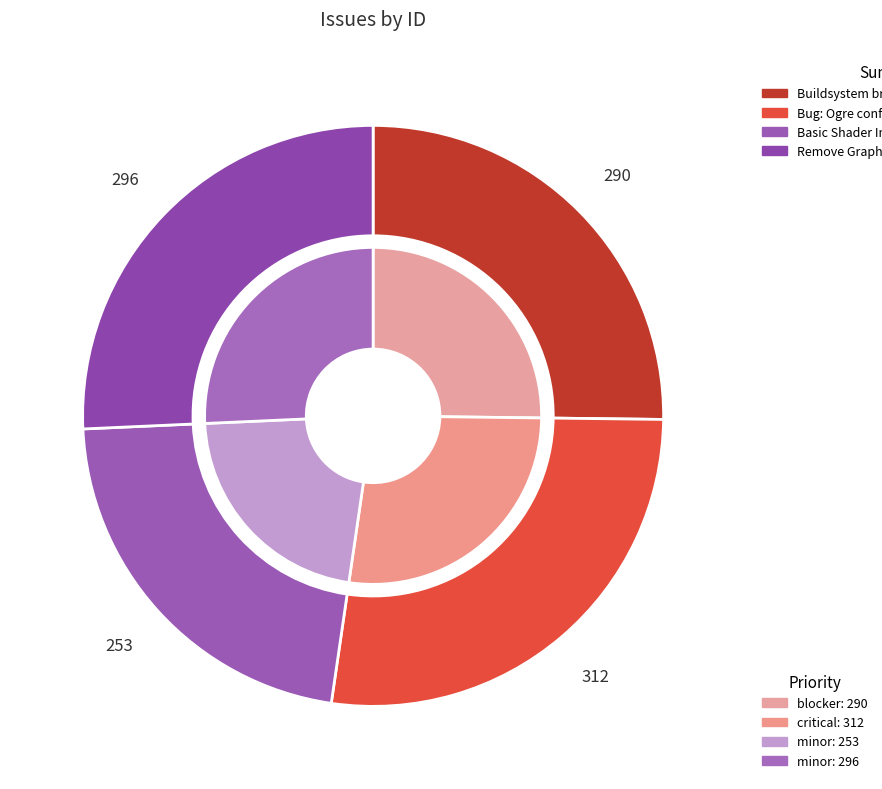

The Basic Shader Implementation slice represents 28% of the pie. True or false?

False